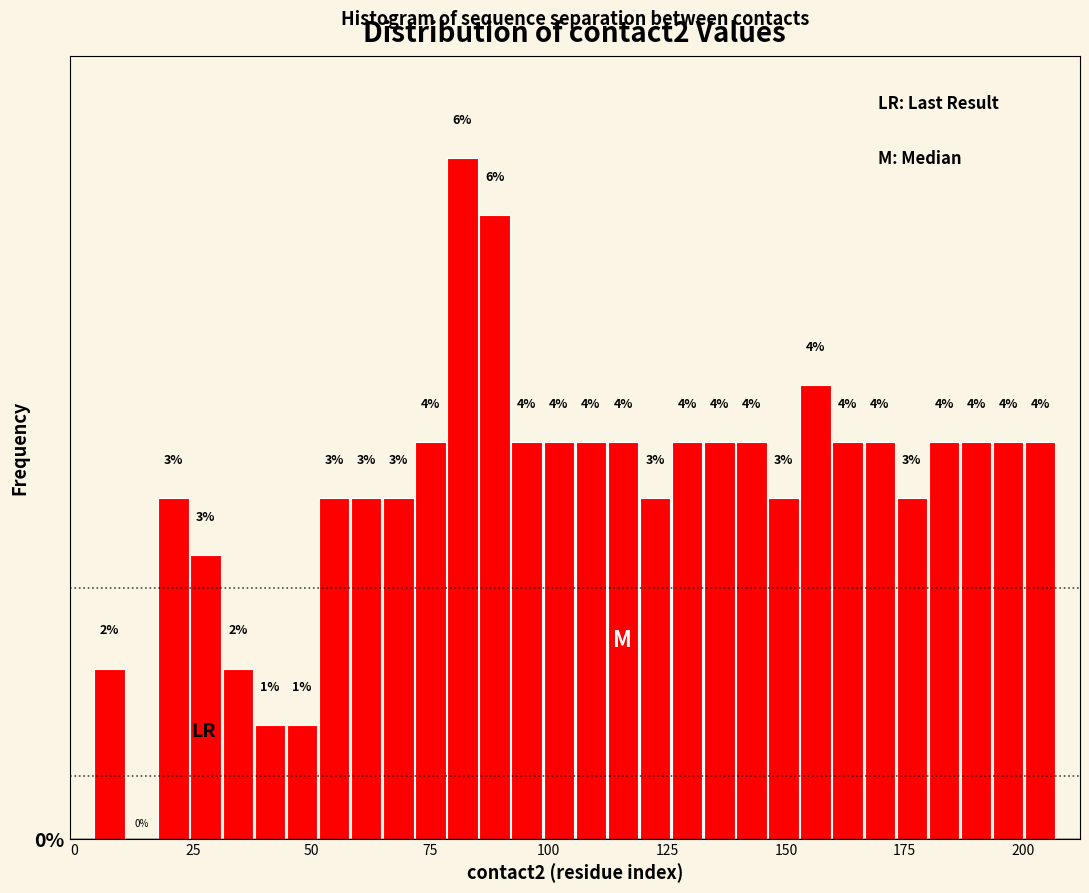

Around what value on the x-axis is the tallest bar? Give the approximate position of its centre, as read against the axis.

80